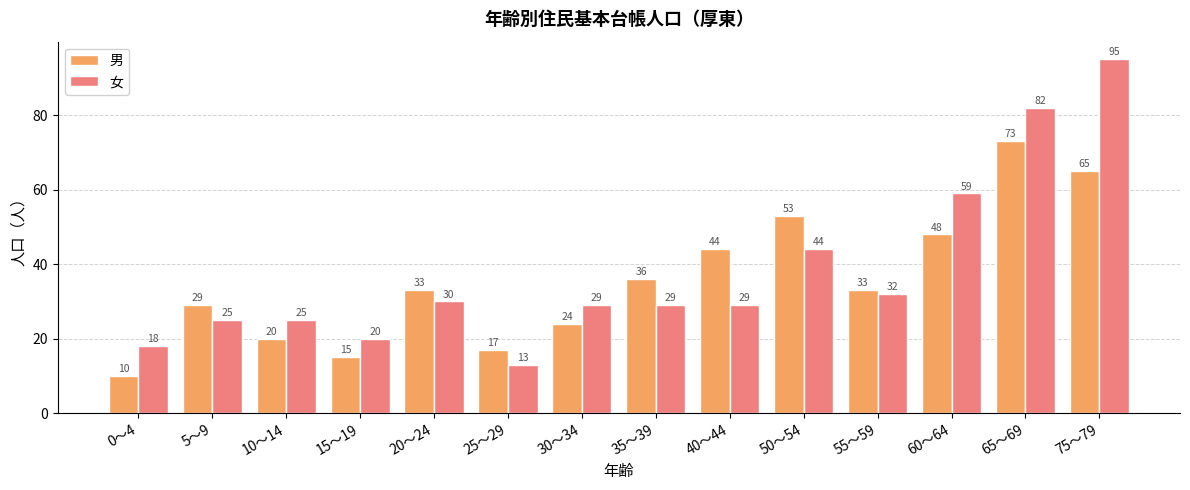

True or false: 女 has a value of 82 at 65～69.

True